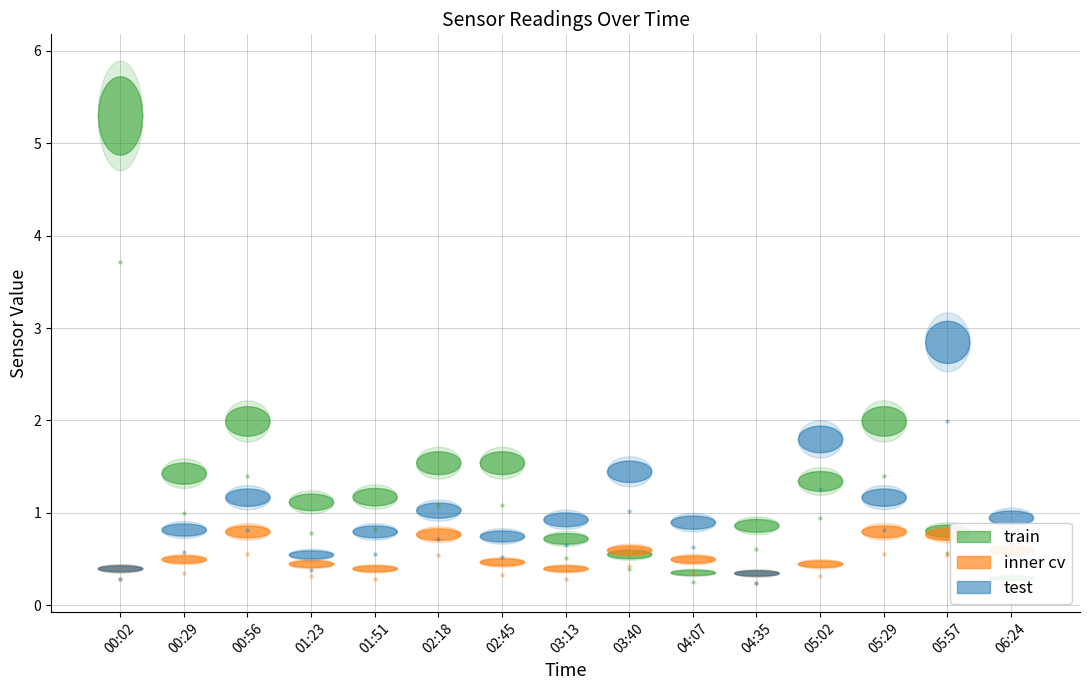

What is the total value across all series at 06:24?

1.3